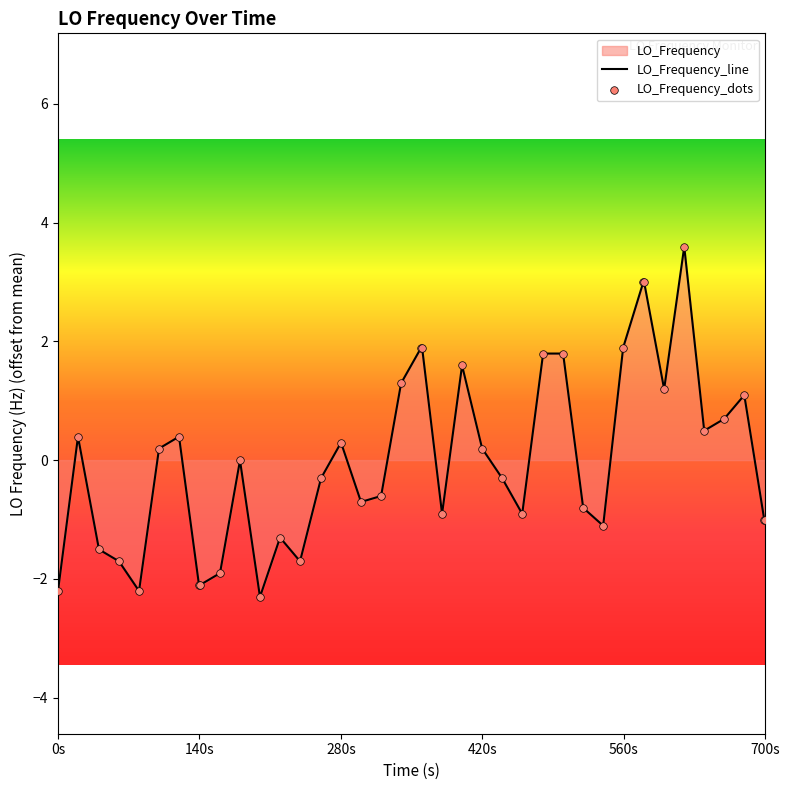

Read the value at 700s.

-1.0